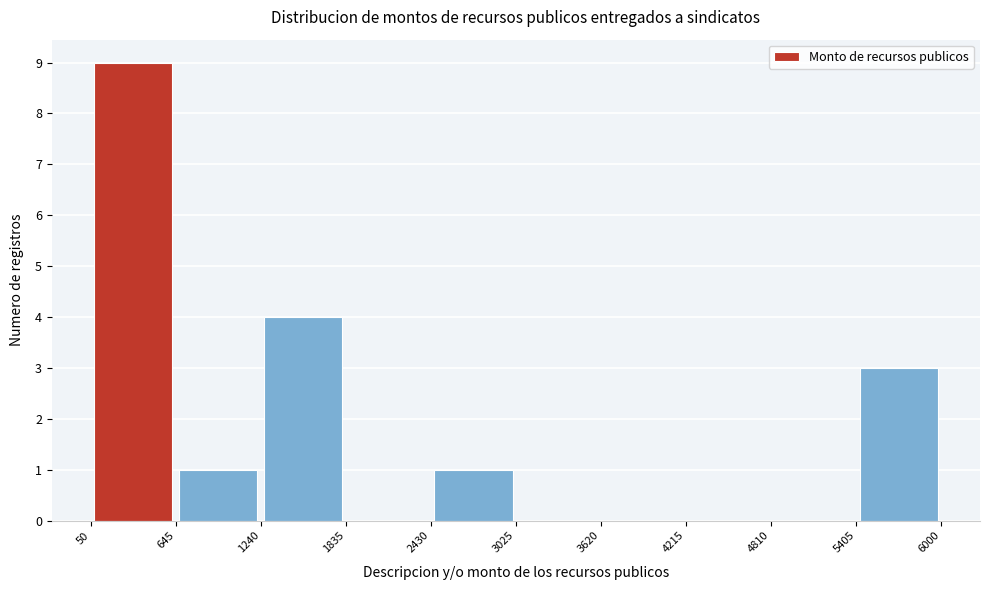

Over which range of the x-axis is the bar tallest?

50 to 645